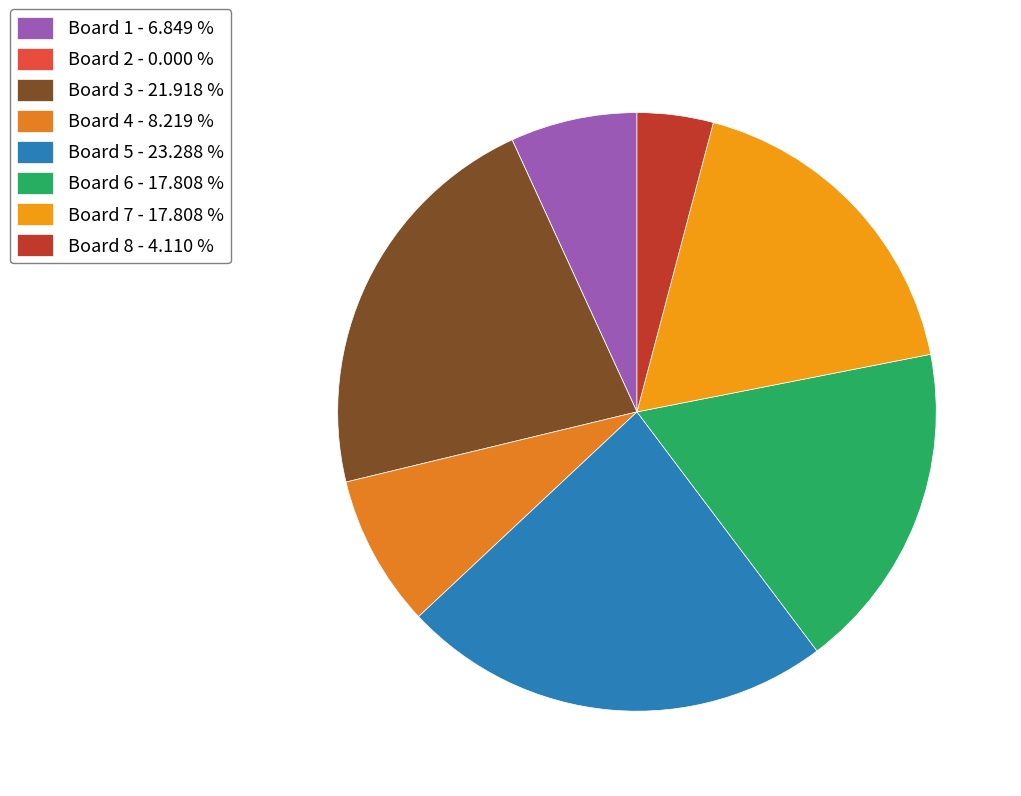

Count the number of slices in the pie.

8